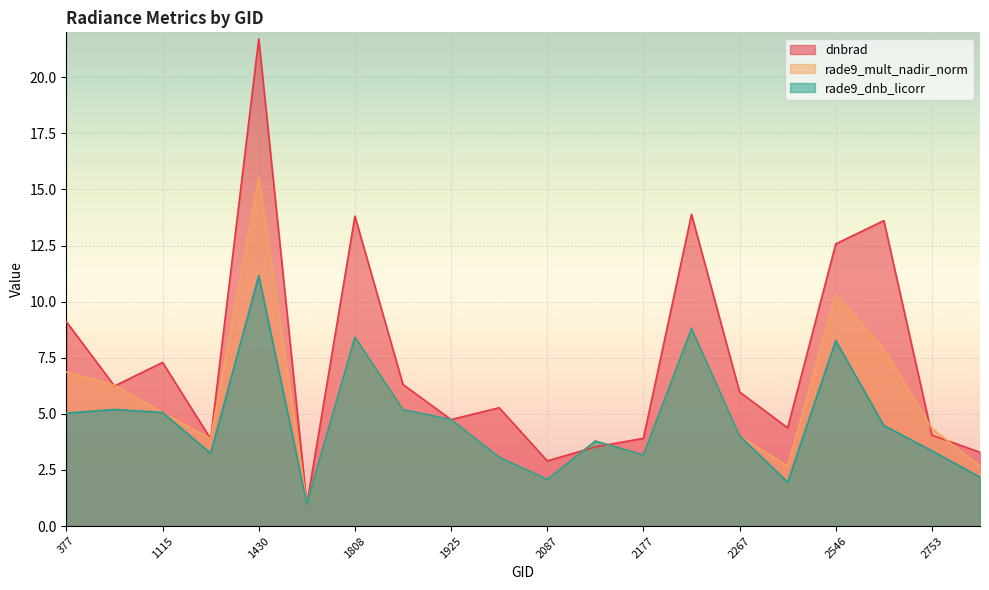

What is the spread (max minus min) of values at 2456?

2.4